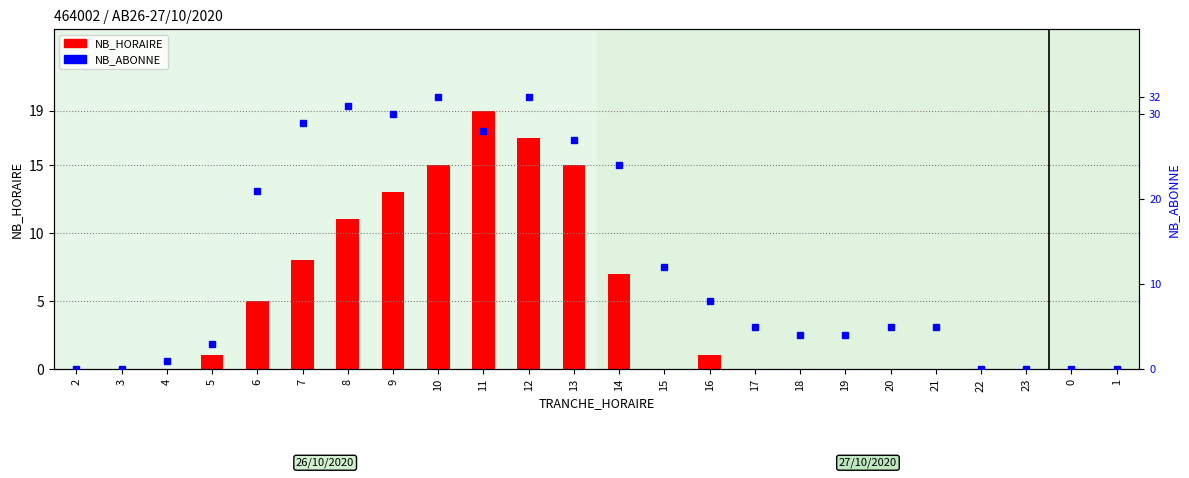

What are all the series names shown in the legend?

NB_HORAIRE, NB_ABONNE